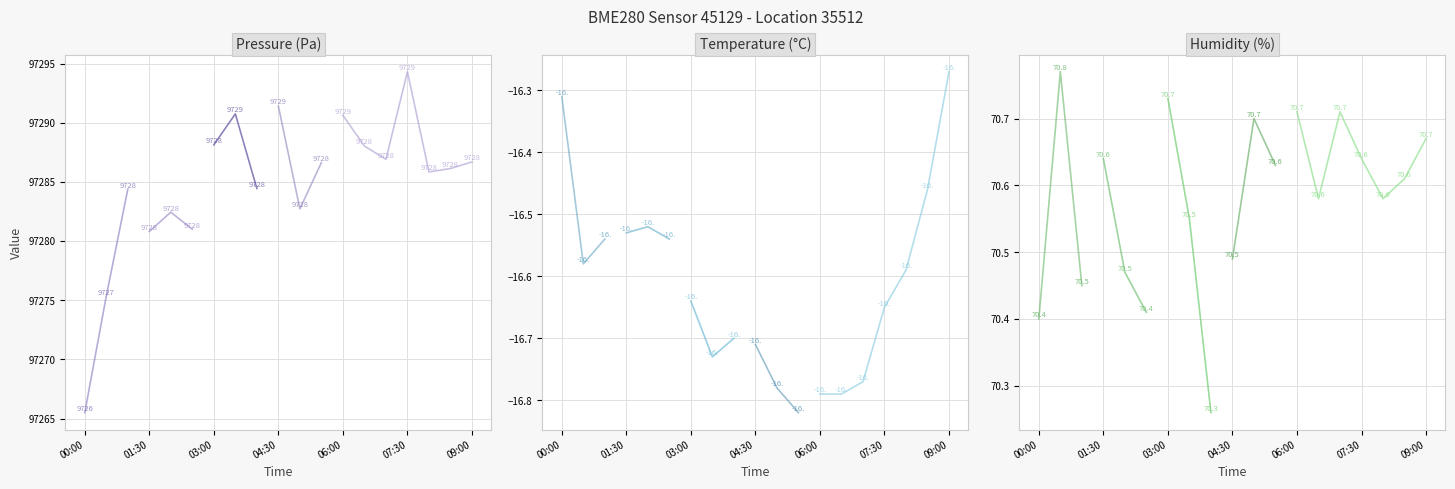

At which category is the sum across all series the highest?

07:30